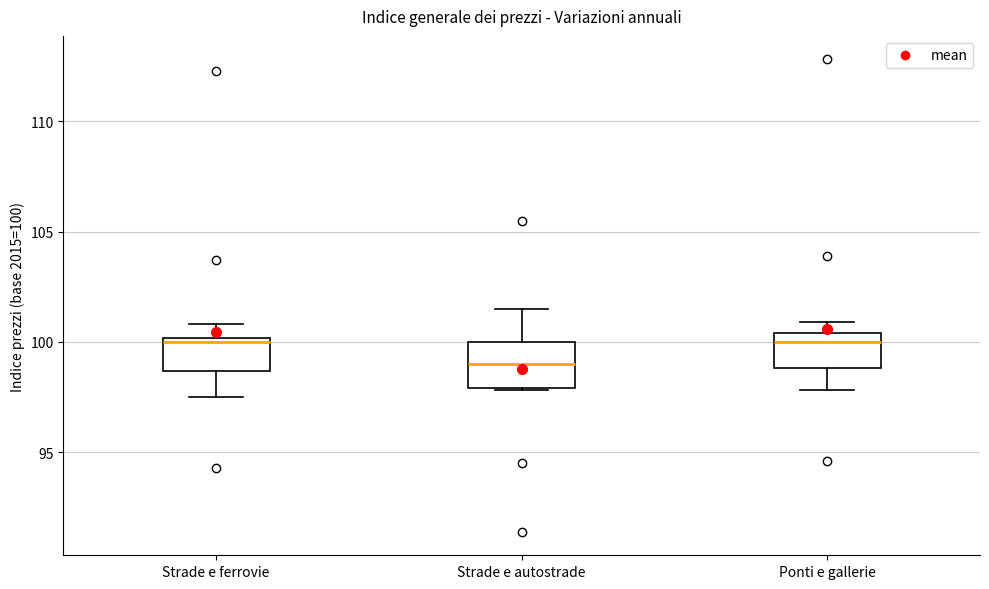

Where does the lower whisker of the box for Ponti e gallerie end on the y-axis? The values are not printed on the chart, so give them approximately, as read against the axis.

98.0